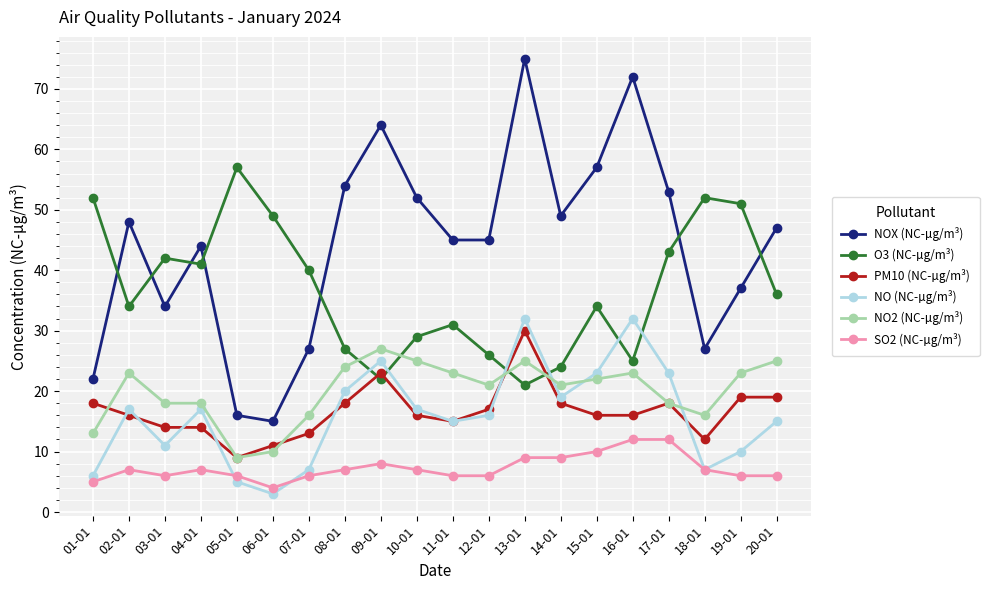

True or false: NOX (NC-µg/m³) and PM10 (NC-µg/m³) intersect in this chart.

False